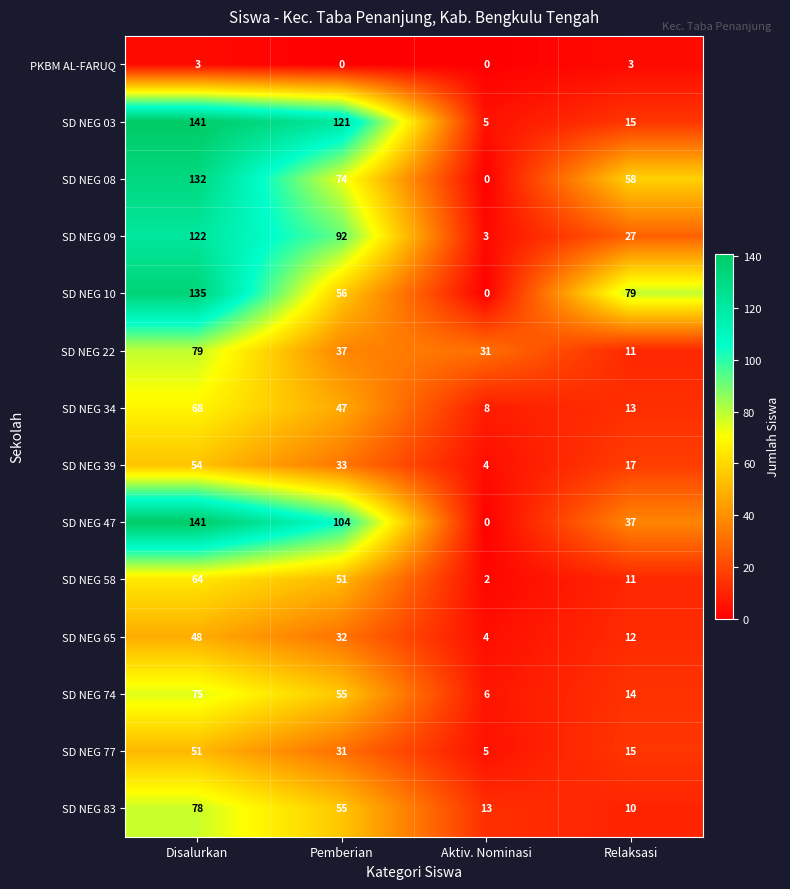

What is the sum of the SD NEG 22 values at Pemberian and Aktiv. Nominasi?

68